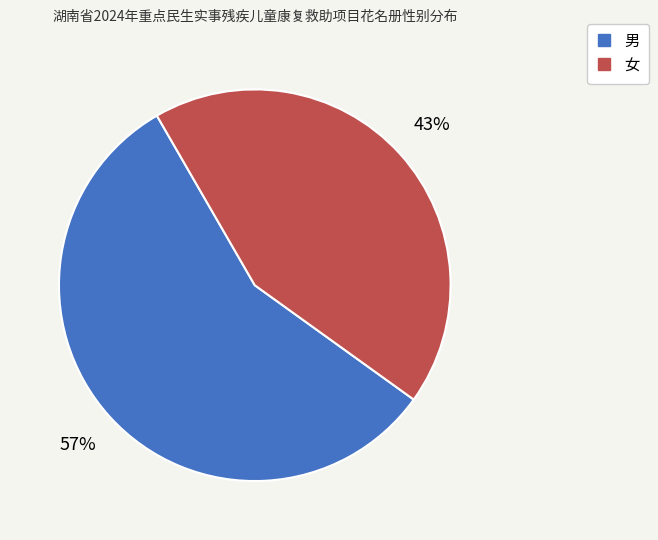

To the nearest percent, what is the combined percentage of 男 and 女?

100%